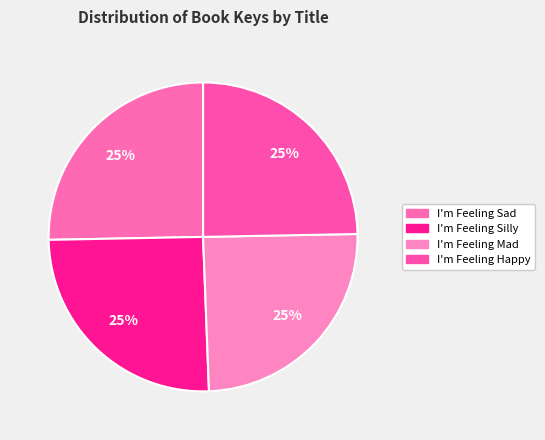

What is the smallest slice in the pie chart?

I'm Feeling Mad